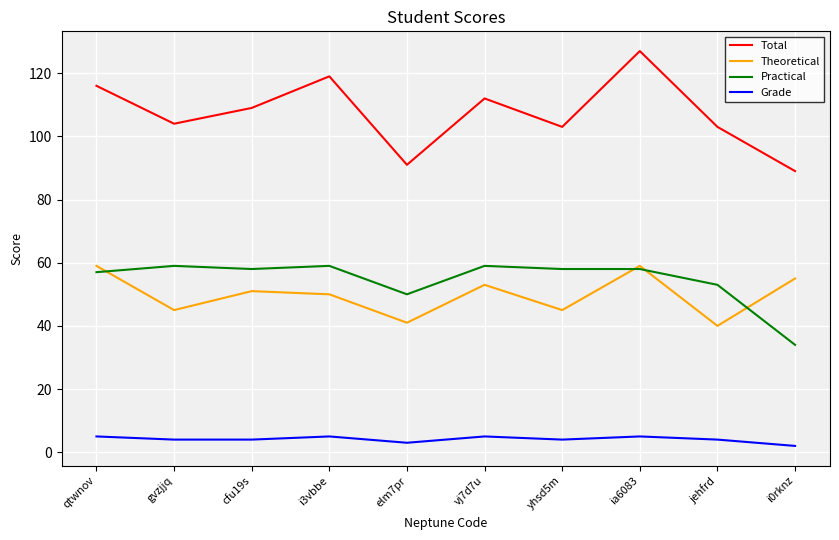

At which category is the sum across all series the highest?

ia6083